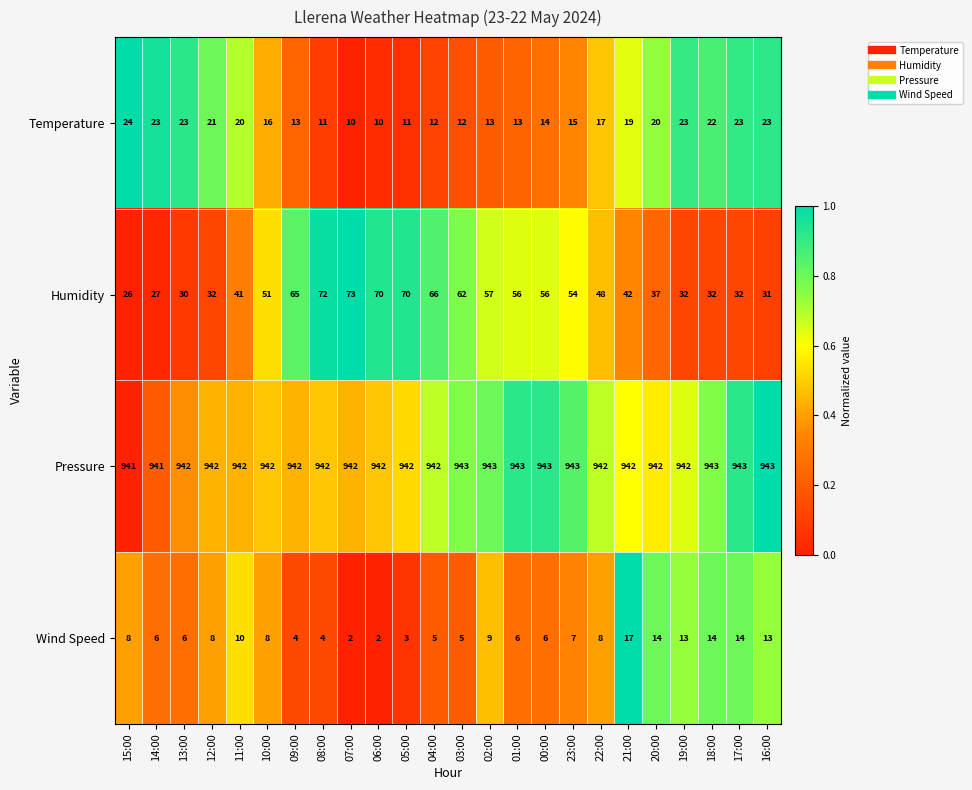

What is the total value across all series at 00:00?

1019